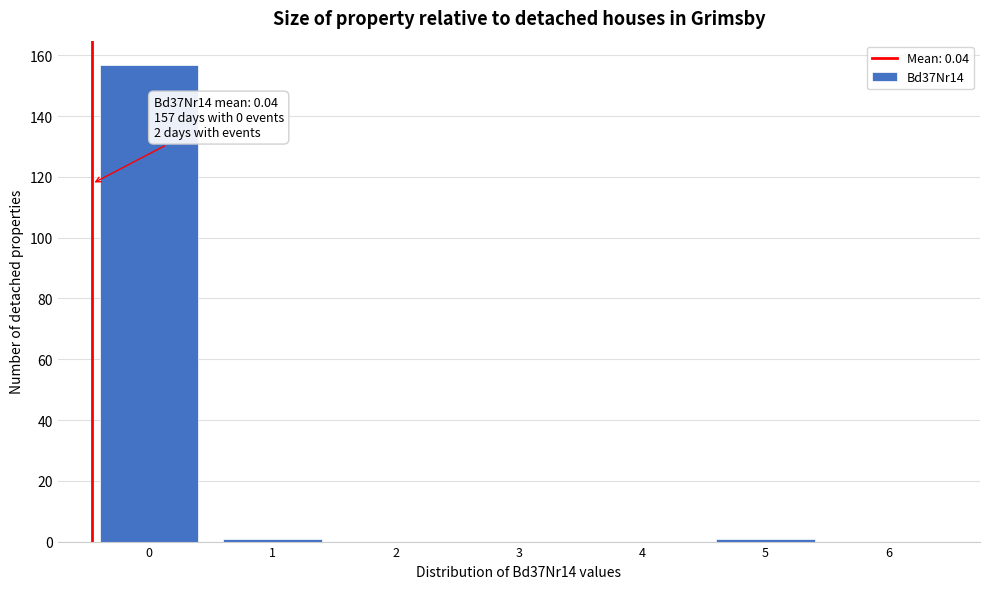

Reading right to left, list all the values displayed in this chart.

6=0	5=1	4=0	3=0	2=0	1=1	0=157